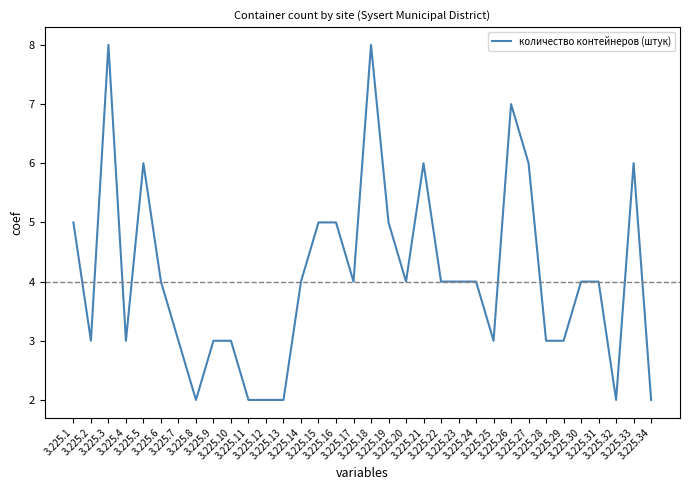

What is the greatest value displayed?

8